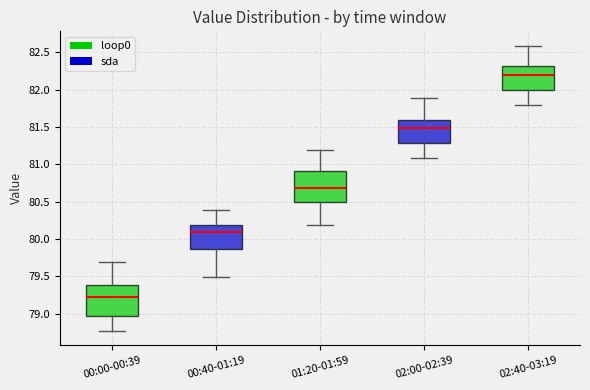

Reading left to right, read every box against the y-axis: the position of its median line, the range the box covers, and the ends of its whiskers. The values are not printed on the chart, so give them approximately, as read against the axis.

00:00-00:39: median 79.25, box 78.95 to 79.40, whiskers 78.75 to 79.70
00:40-01:19: median 80.10, box 79.85 to 80.20, whiskers 79.50 to 80.40
01:20-01:59: median 80.70, box 80.50 to 80.90, whiskers 80.20 to 81.20
02:00-02:39: median 81.50, box 81.30 to 81.60, whiskers 81.10 to 81.90
02:40-03:19: median 82.20, box 82.00 to 82.30, whiskers 81.80 to 82.60